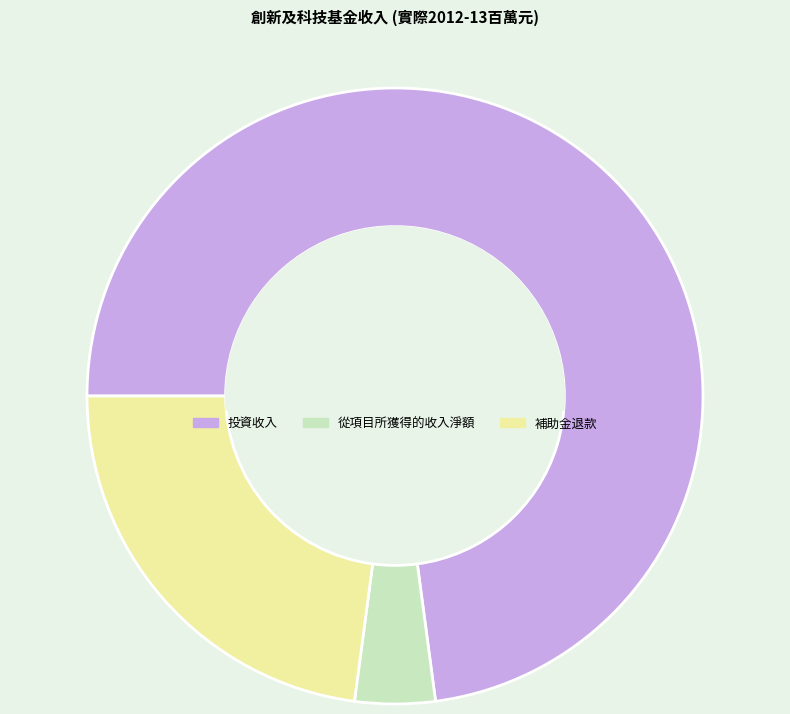

Rank the categories by value from highest to lowest.

投資收入, 補助金退款, 從項目所獲得的收入淨額